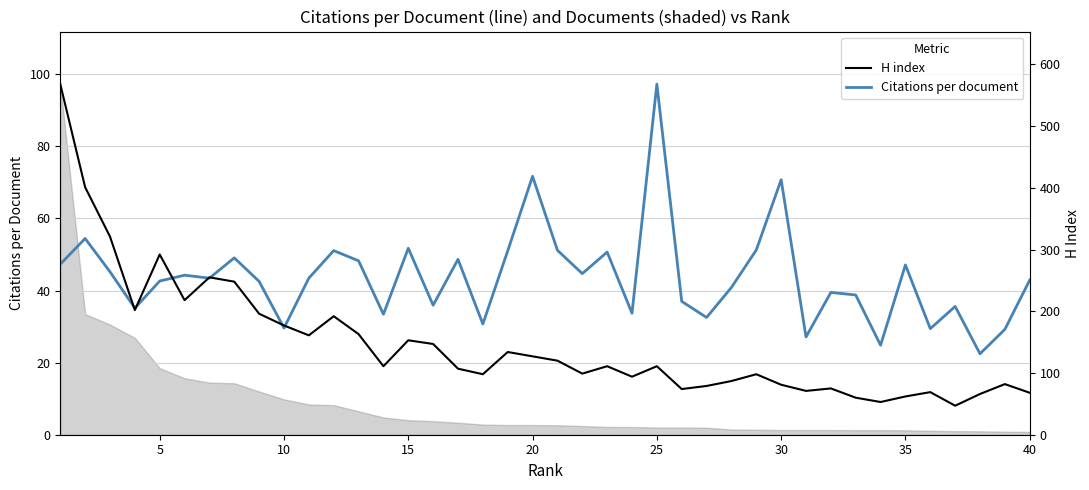

Is it true that Citations per document equals 20.0 at 40?

False